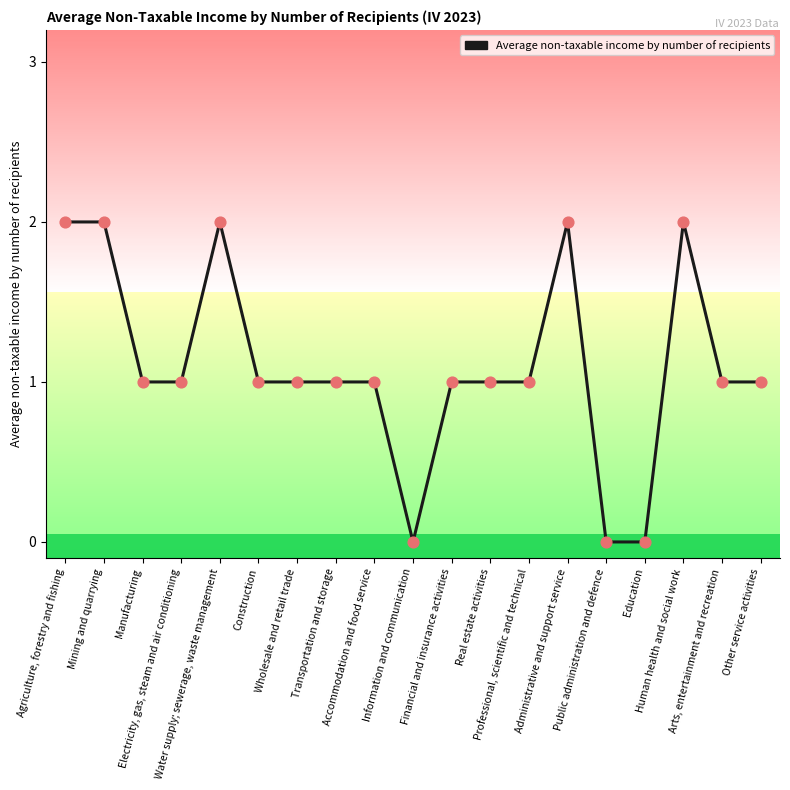

What is the change in value from Professional, scientific and technical to Education?

-1